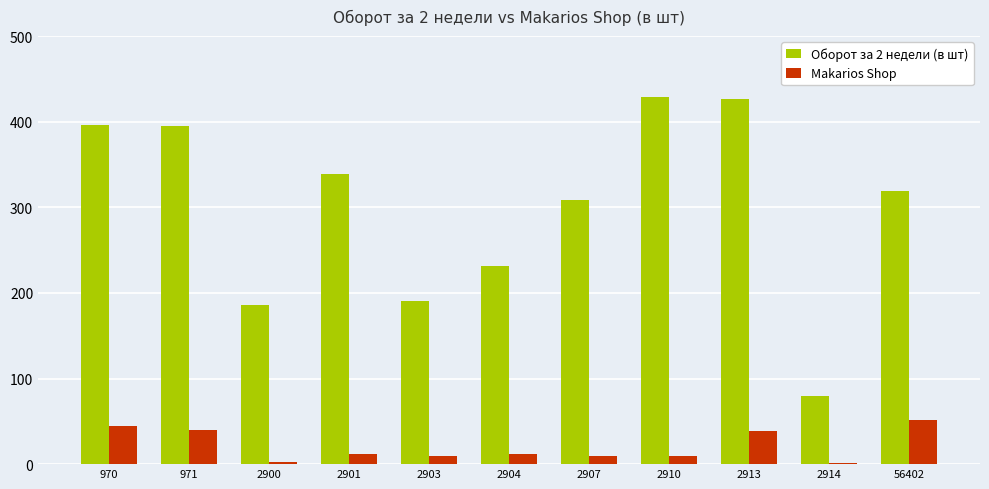

How many groups of bars are there?

11